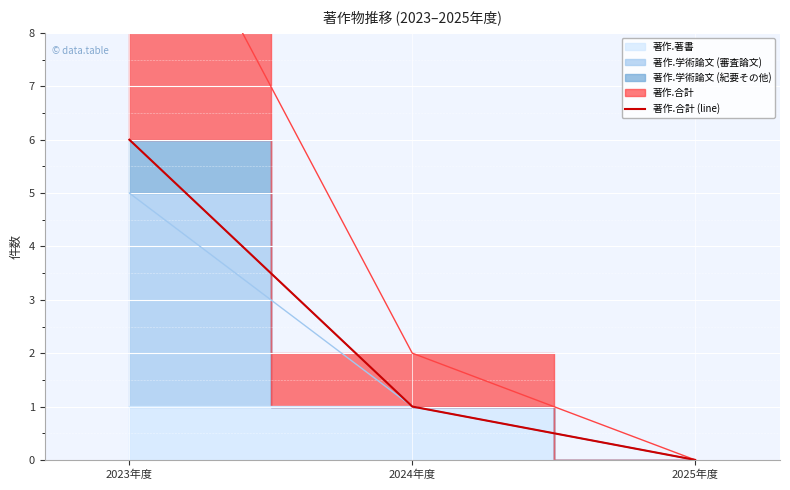

Which category has the lowest value across all series?

2025年度